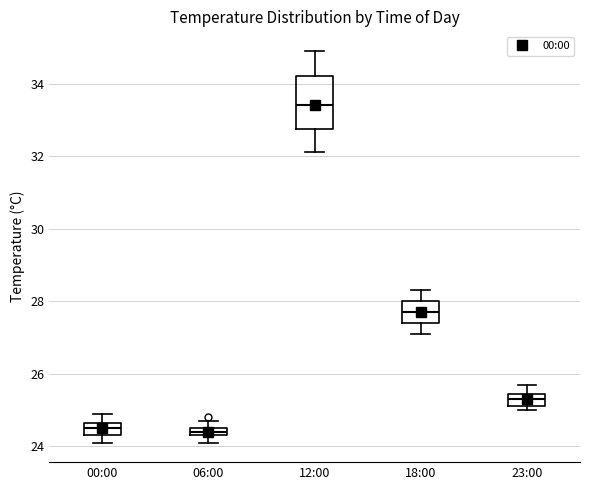

Comparing the boxes themselves (not the whiskers), which one is the tallest?

12:00